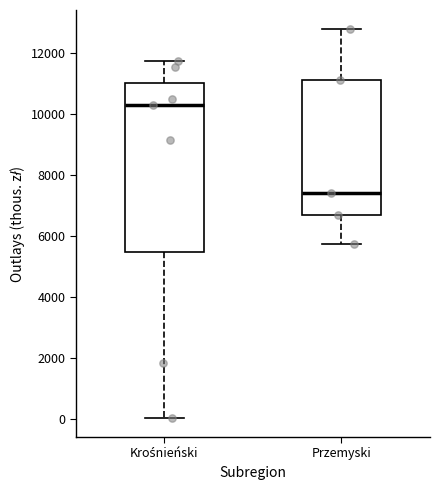

Where does the upper whisker of the box for Krośnieński end on the y-axis? The values are not printed on the chart, so give them approximately, as read against the axis.

11800